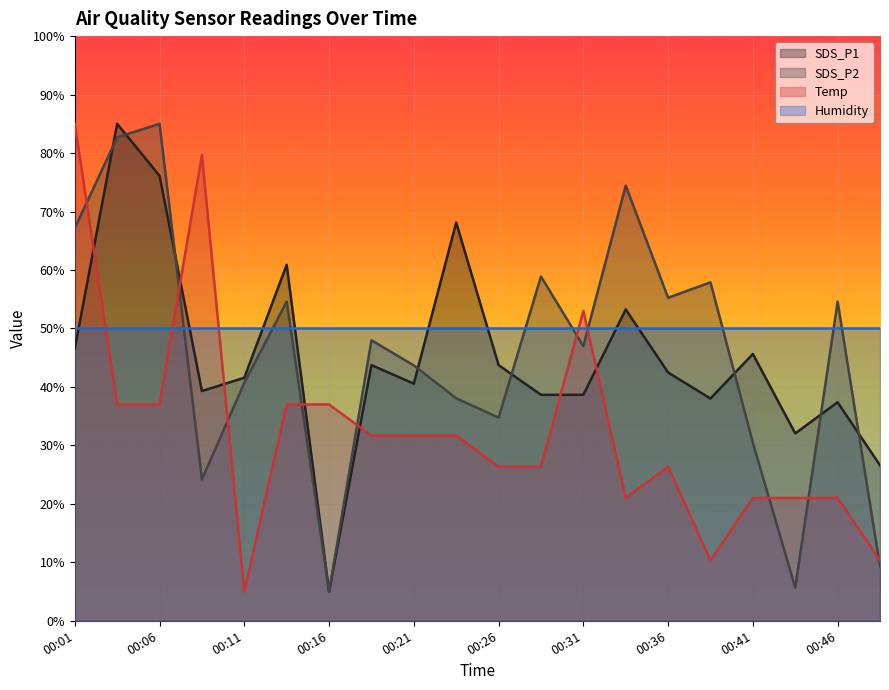

True or false: Temp and Humidity cross at least once.

True